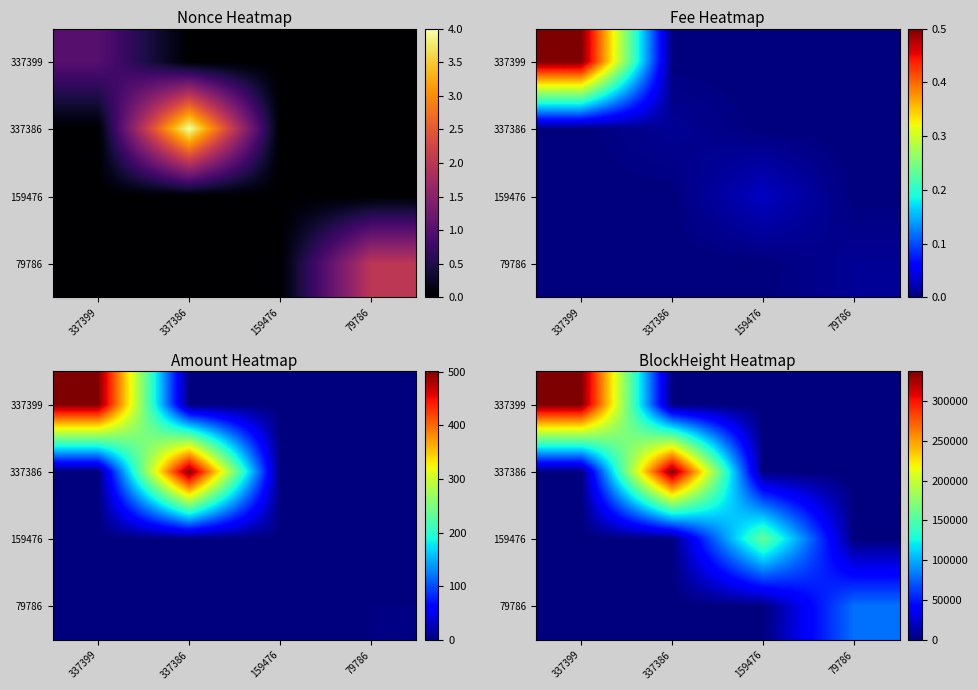

Rank the categories by 79786 value from lowest to highest.

337399, 337386, 159476, 79786